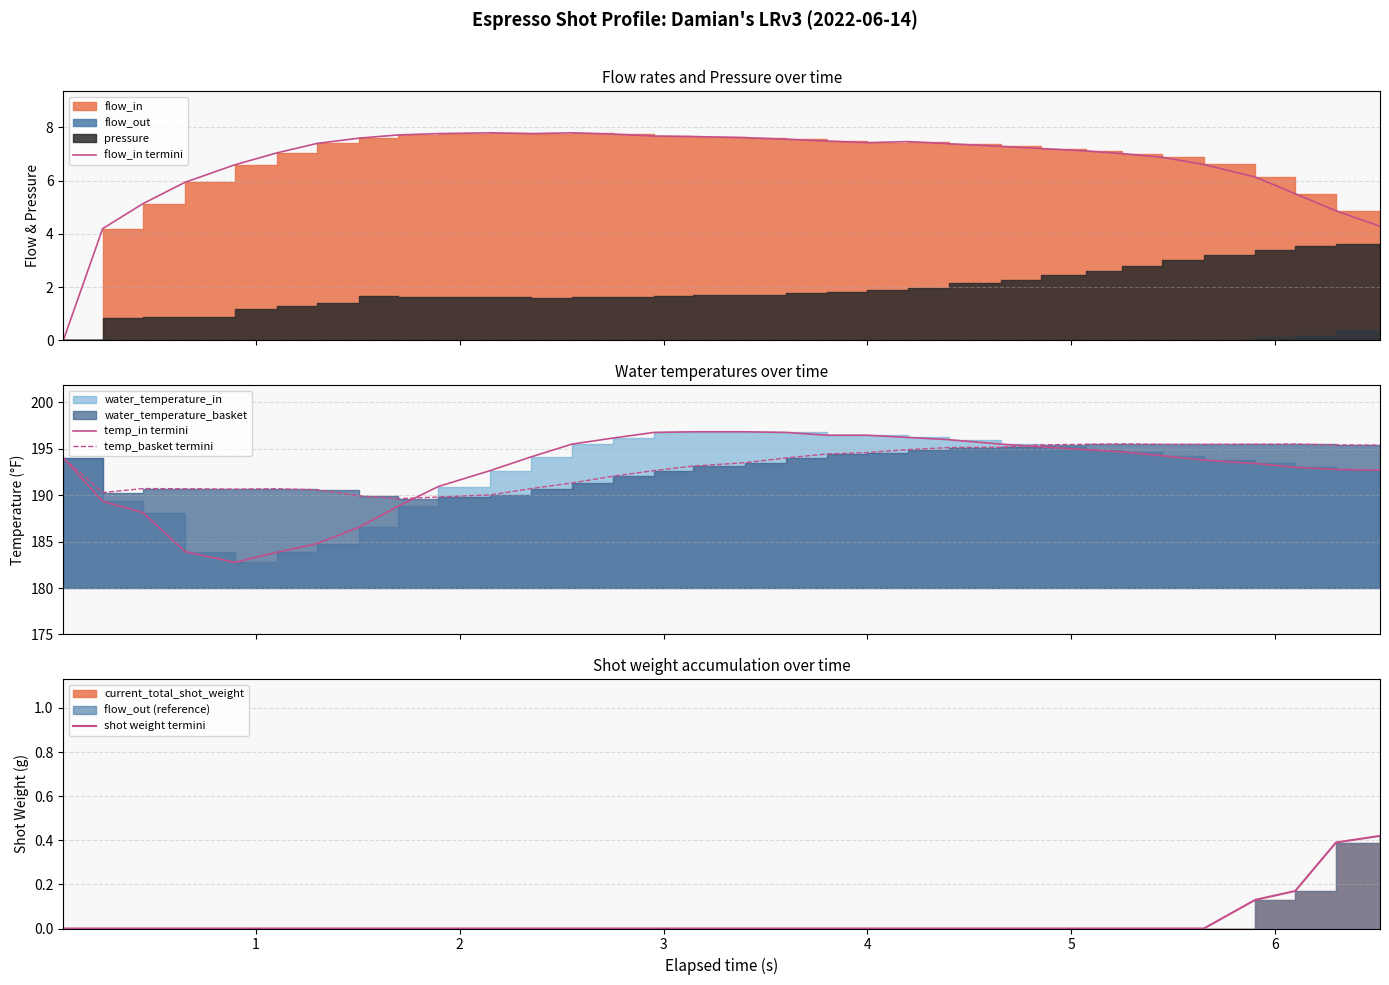

True or false: shot weight termini and temp_basket termini cross at least once.

False